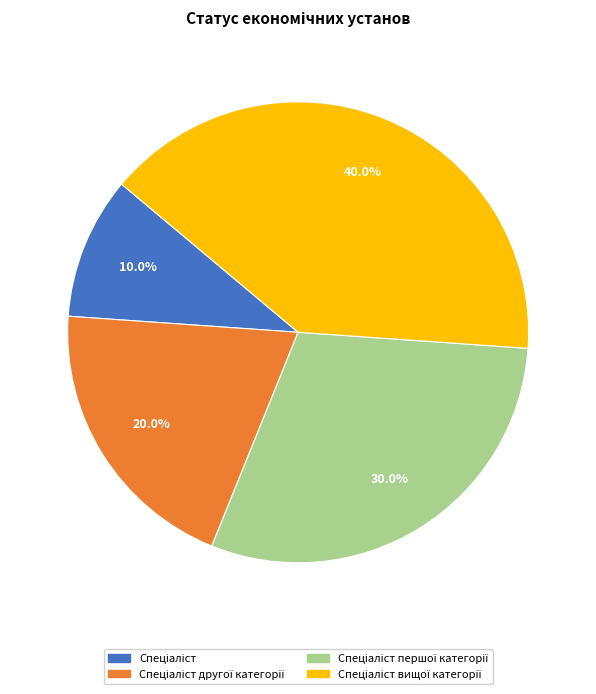

Does any single category account for the majority?

No